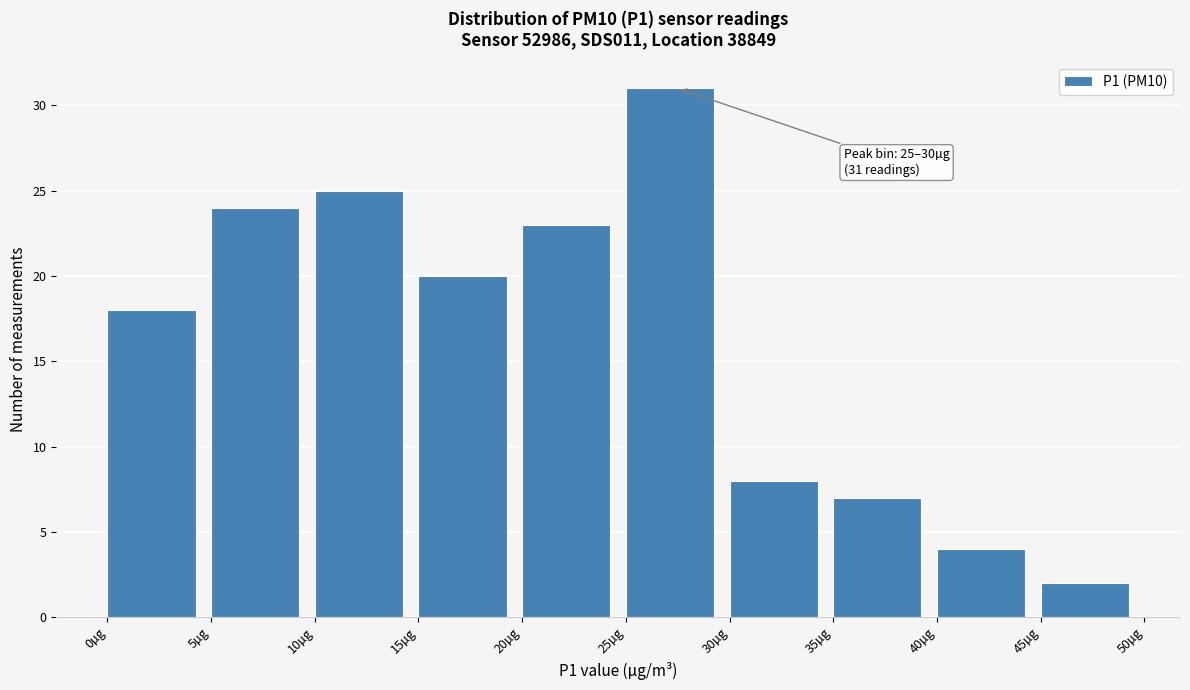

Which range on the x-axis has the tallest bar?

25 to 30